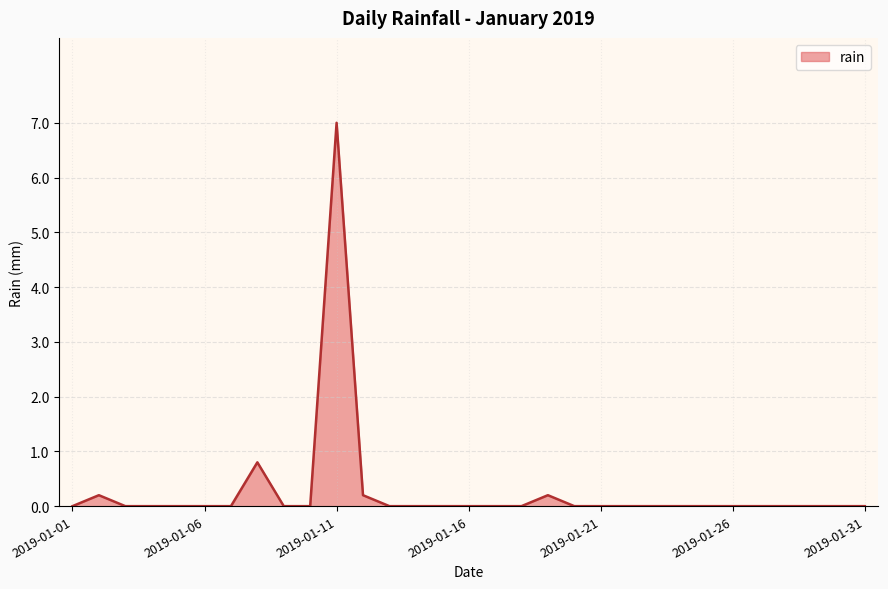

What is the maximum value shown in the chart?

7.0